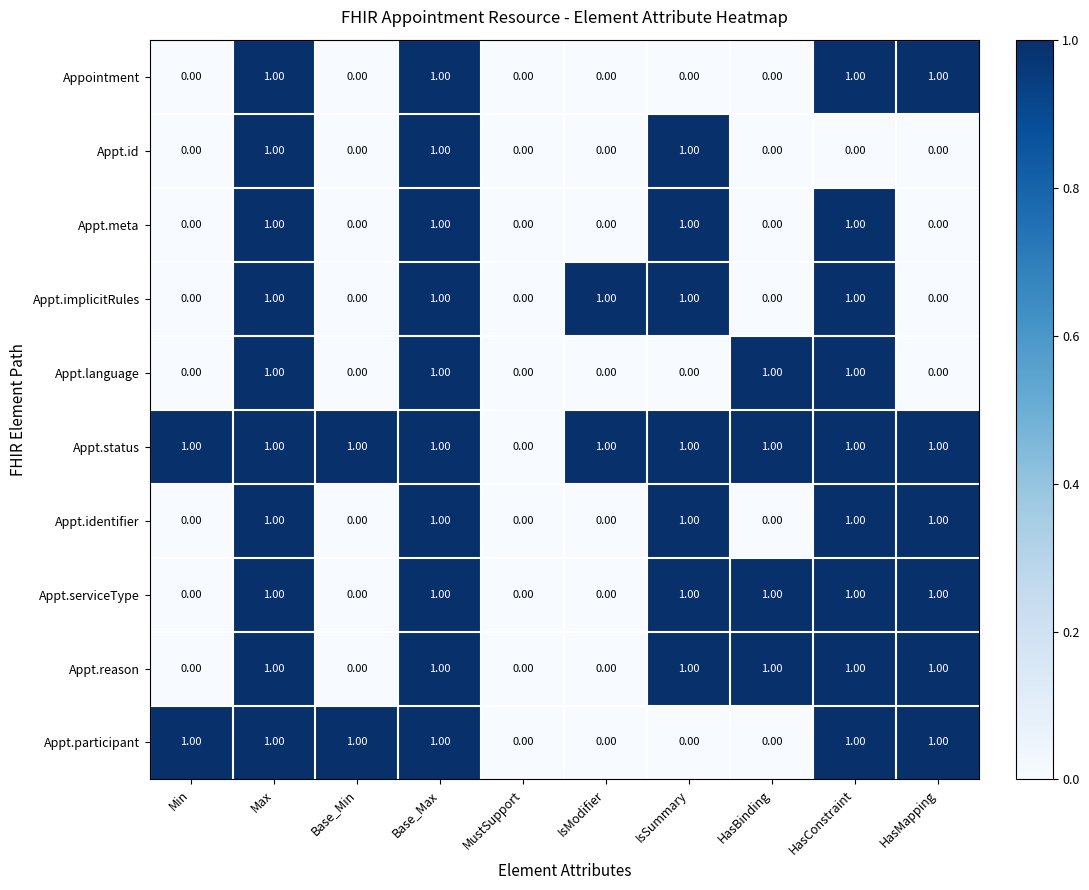

What is the total value across all series at HasMapping?

6